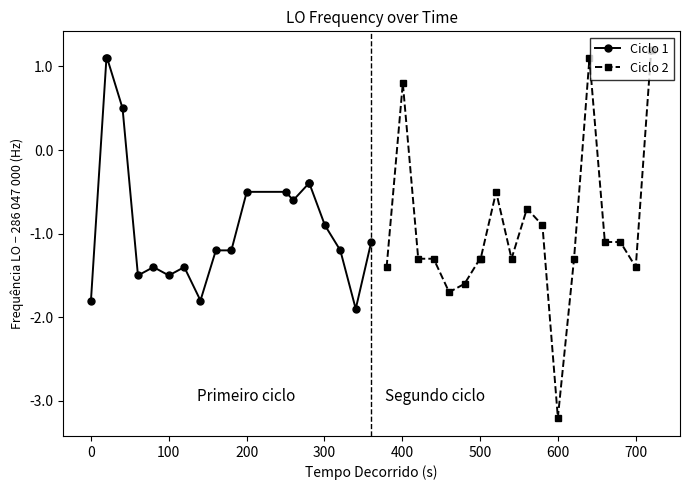

Which series has the widest spread of values?

Ciclo 2